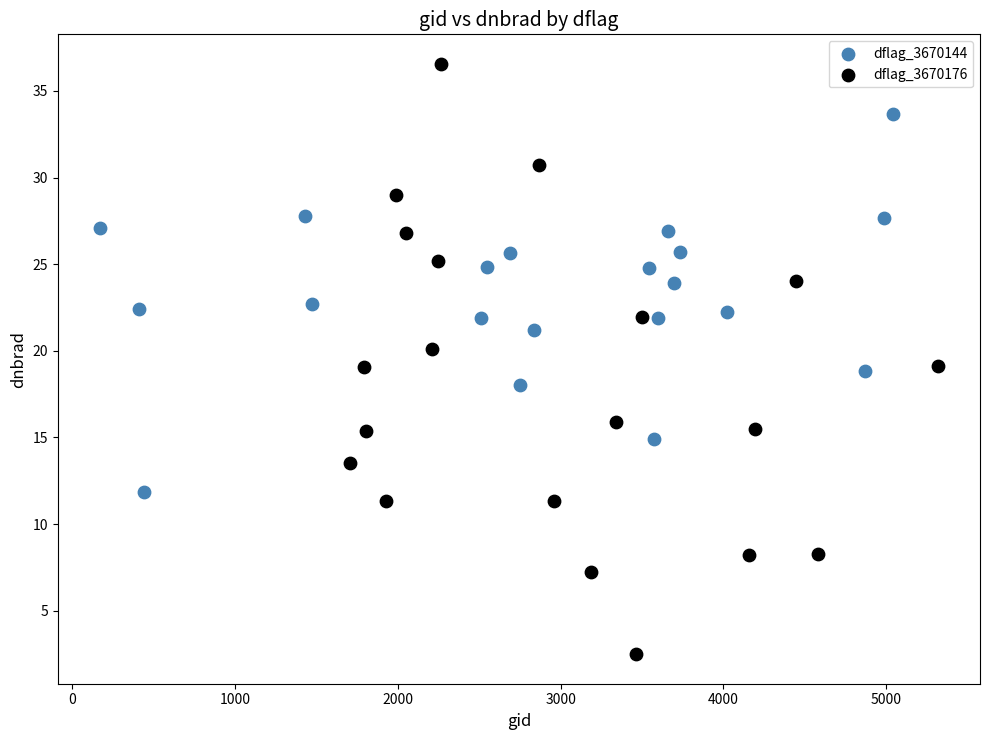

Which series contains the highest Y value?

dflag_3670176